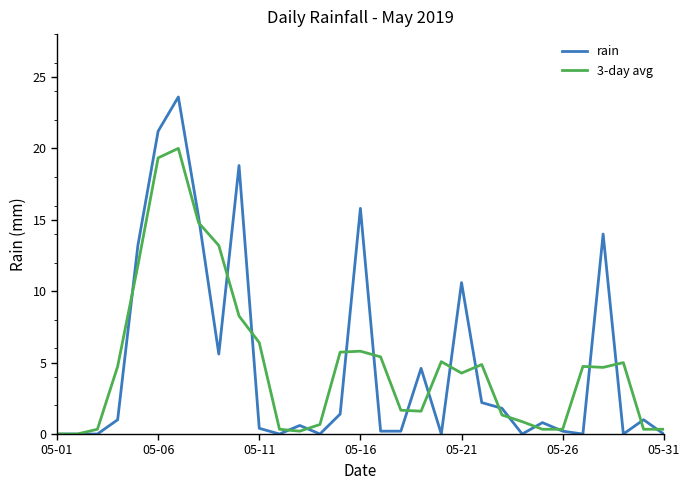

What is the average value of the rain series?

4.9